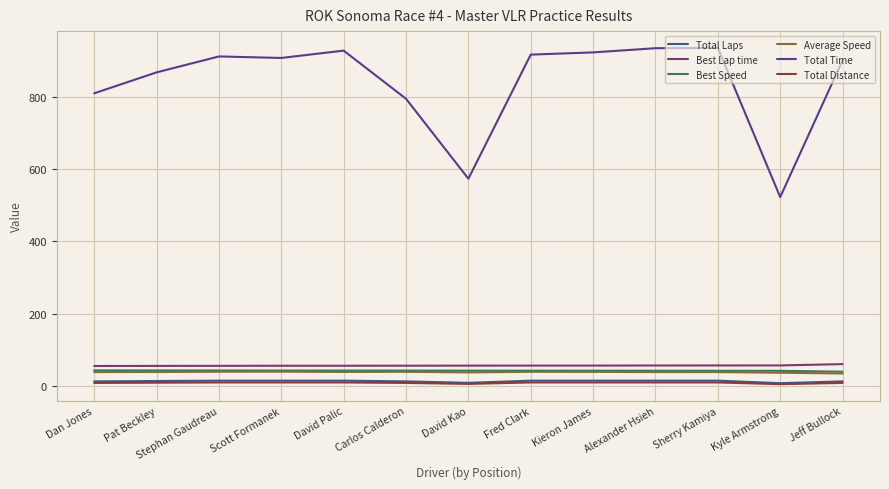

What is the difference between the highest and lowest values at Fred Clark?

906.5